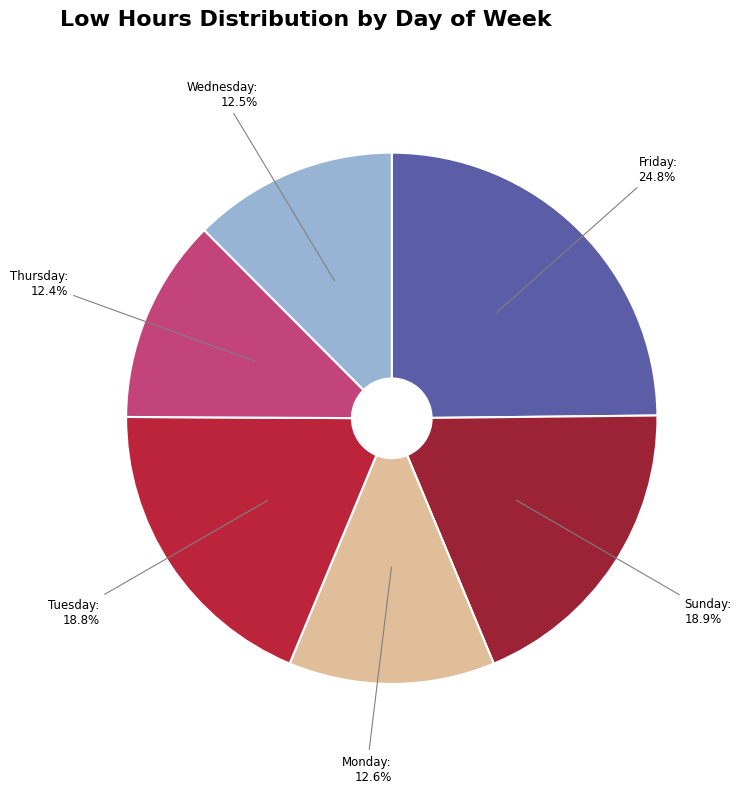

How many slices are in this pie chart?

6